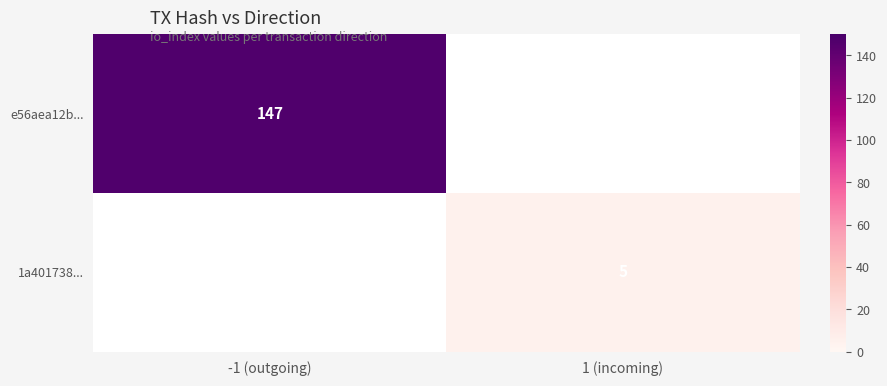

At how many categories does at least one series exceed 137?

1